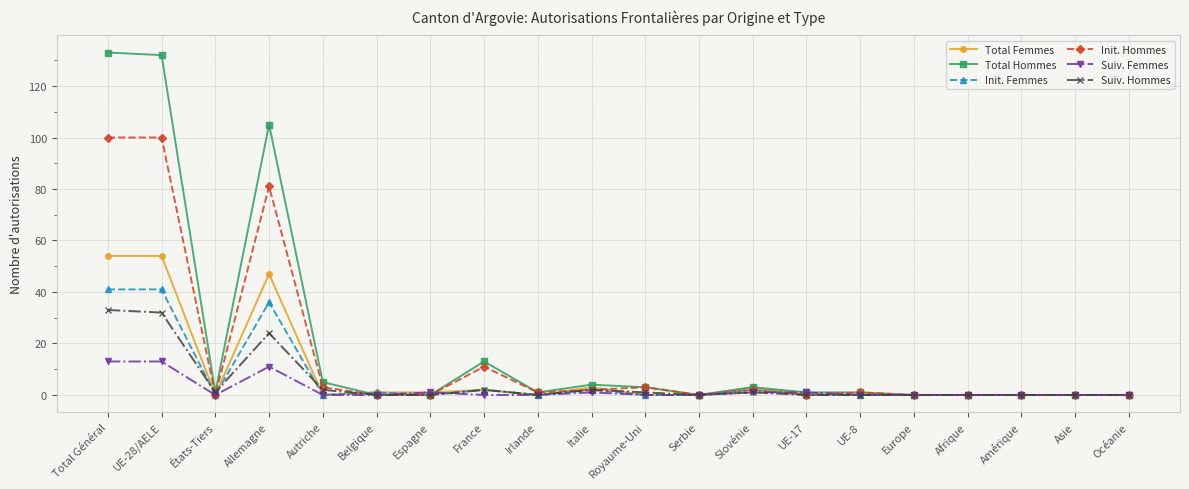

True or false: Init. Femmes has more than 1 points higher than both neighbors.

True